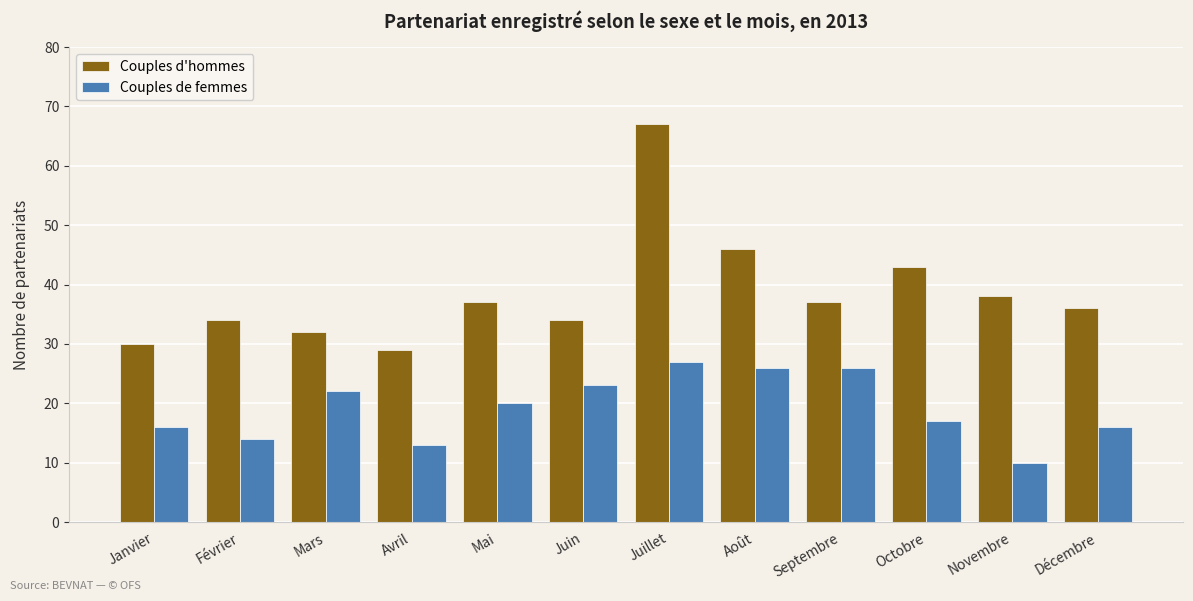

How many data points does each series have?

12